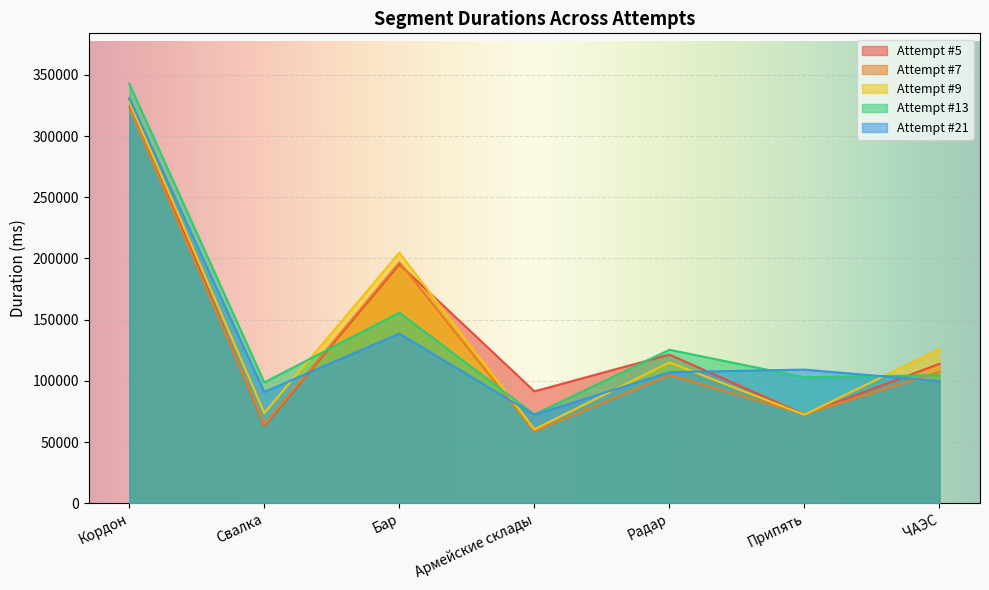

Which series changed the most between Армейские склады and Припять?

Attempt #21